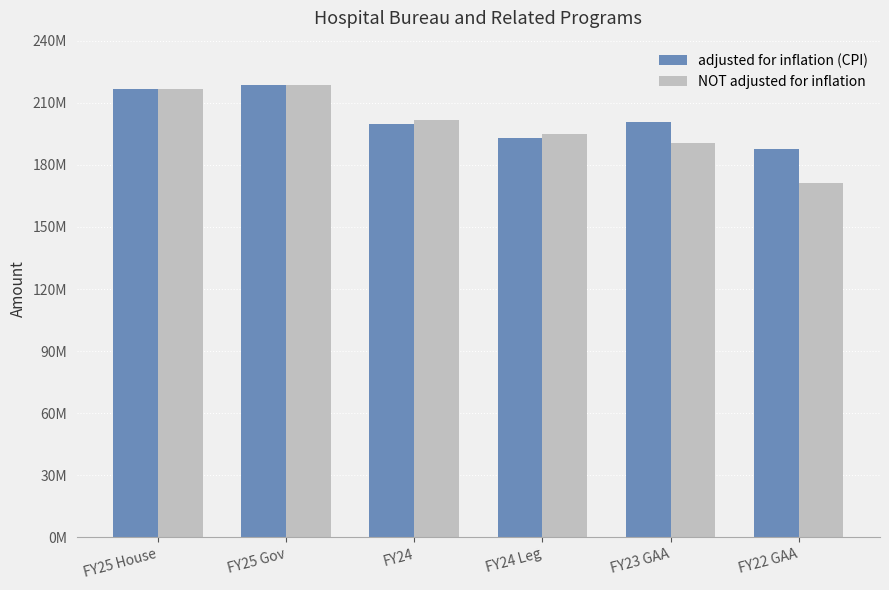

Between FY24 and FY22 GAA, which series saw the biggest shift?

NOT adjusted for inflation